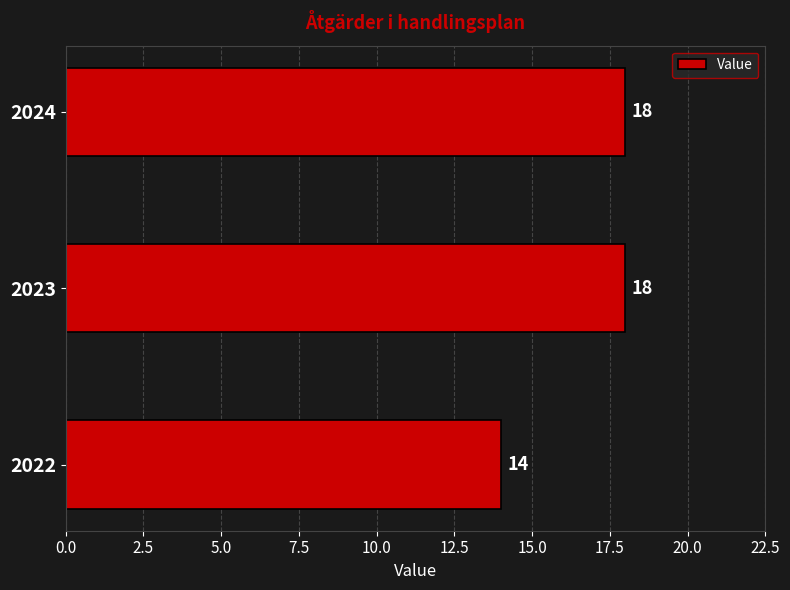

How many bars are there in total?

3